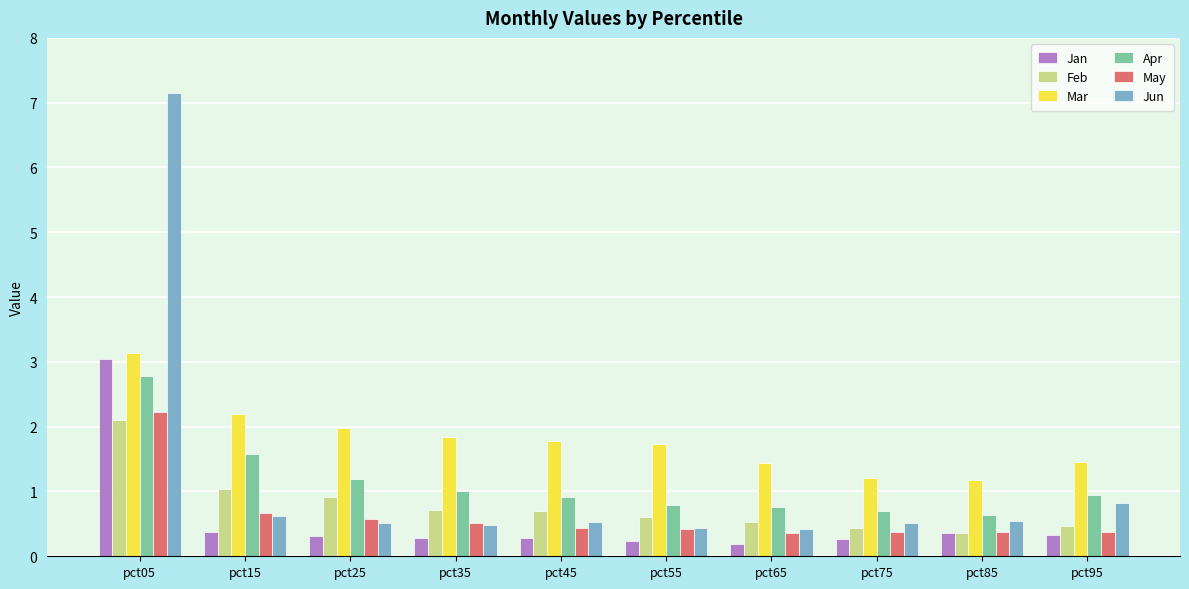

Is it true that May equals 0.5 at pct35?

True